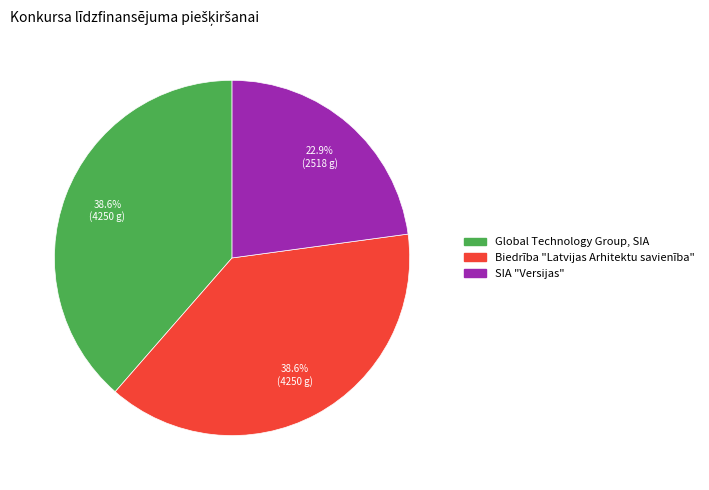

Approximately how many times larger is the value at Biedrība "Latvijas Arhitektu savienība" compared to Global Technology Group, SIA?

1.0